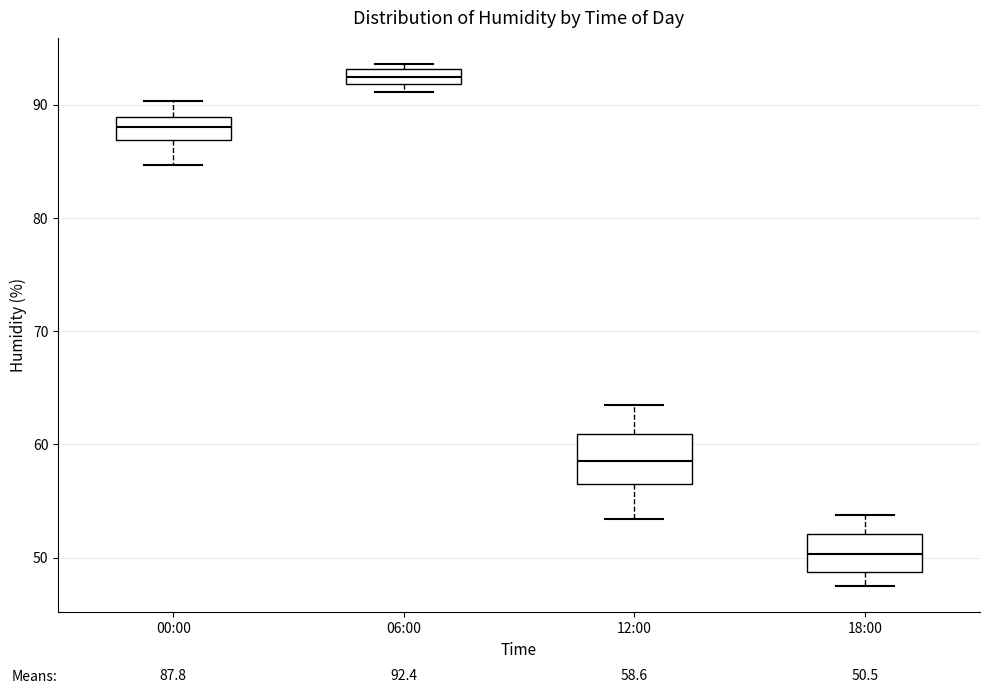

Comparing the boxes themselves (not the whiskers), which one is the tallest?

12:00